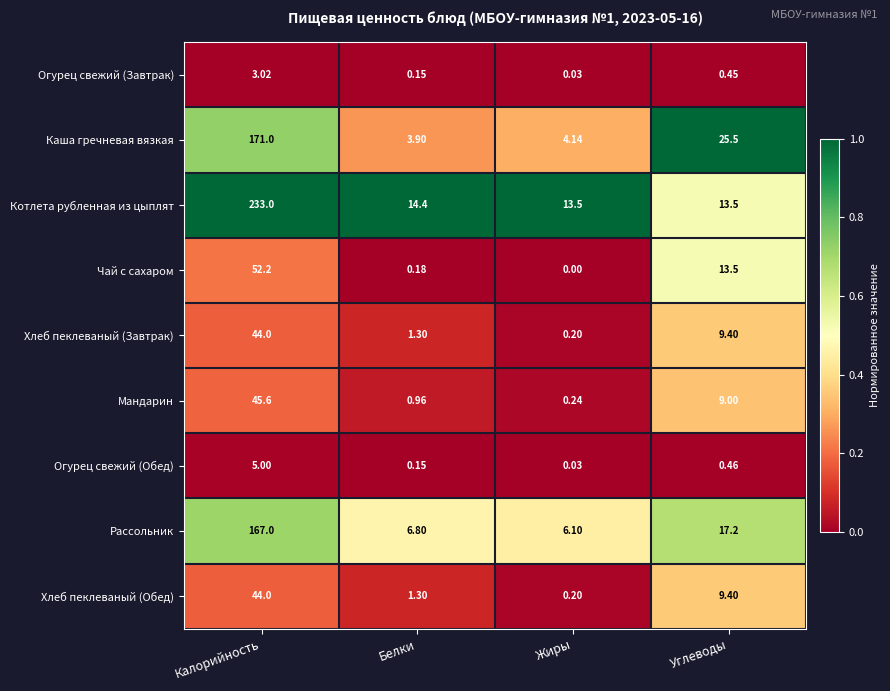

At which category does the chart reach its minimum across all series?

Жиры